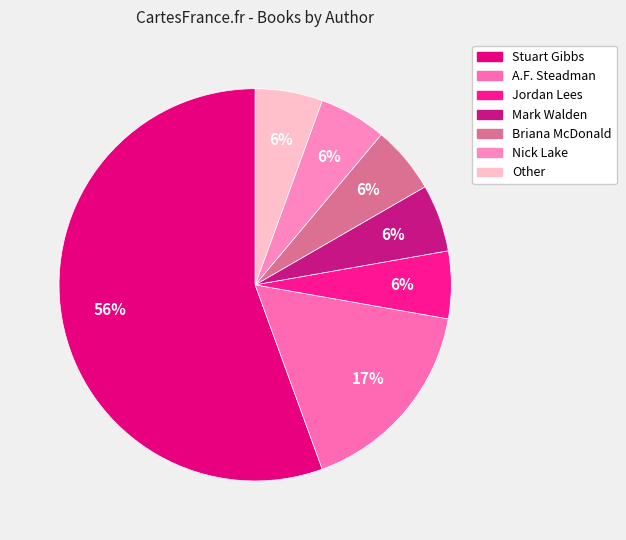

To the nearest percent, what is the difference between the largest and smallest slice percentages?

50%